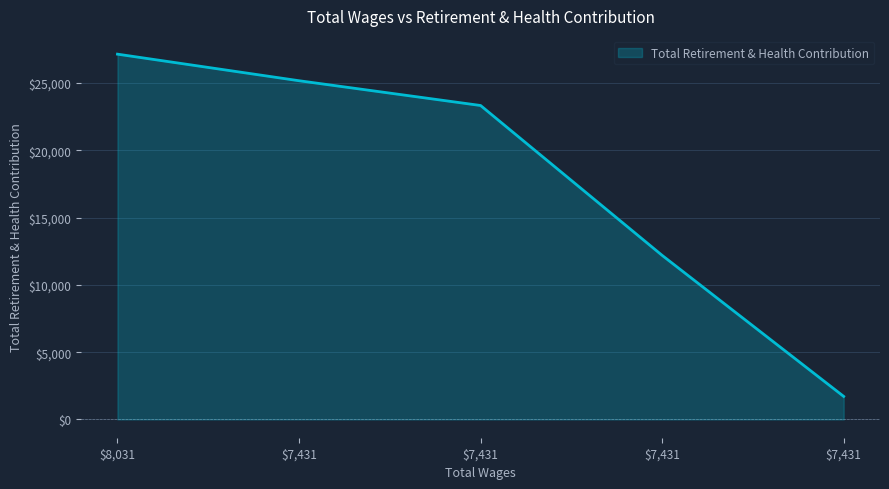

True or false: the data has more than 0 interior local peaks.

False